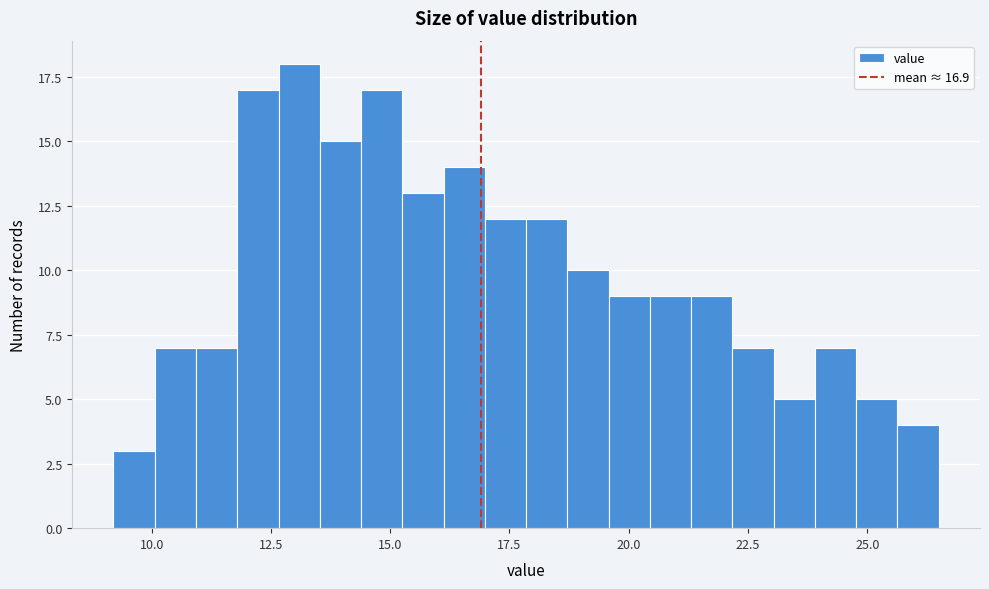

Around what value on the x-axis is the tallest bar? Give the approximate position of its centre, as read against the axis.

13.0